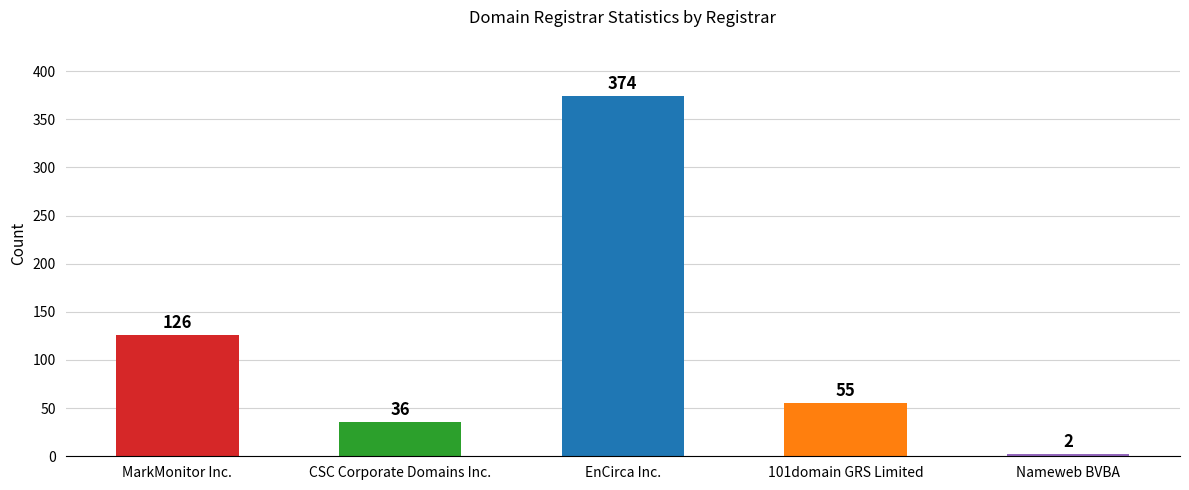

Reading left to right, extract all data points from this chart.

MarkMonitor Inc.=126	CSC Corporate Domains Inc.=36	EnCirca Inc.=374	101domain GRS Limited=55	Nameweb BVBA=2